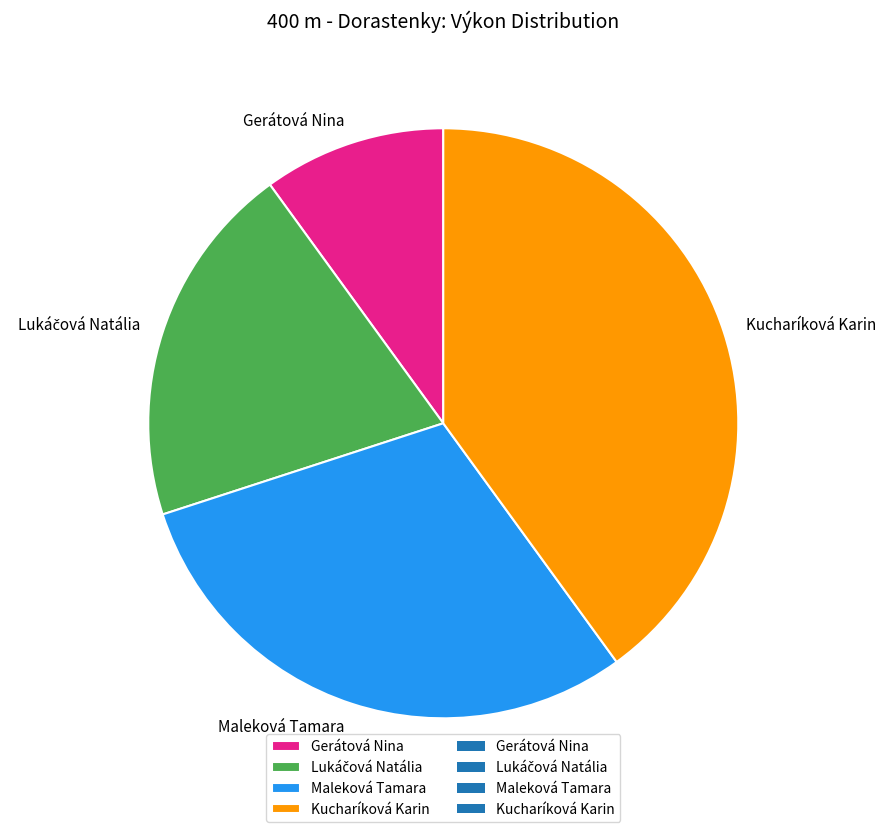

Does any single category account for the majority?

No